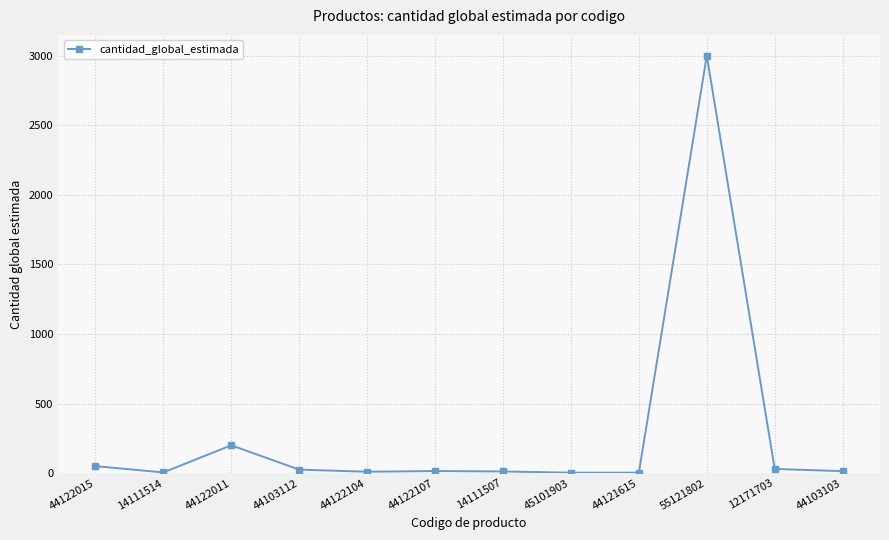

Between 44103112 and 55121802, which is larger?

55121802